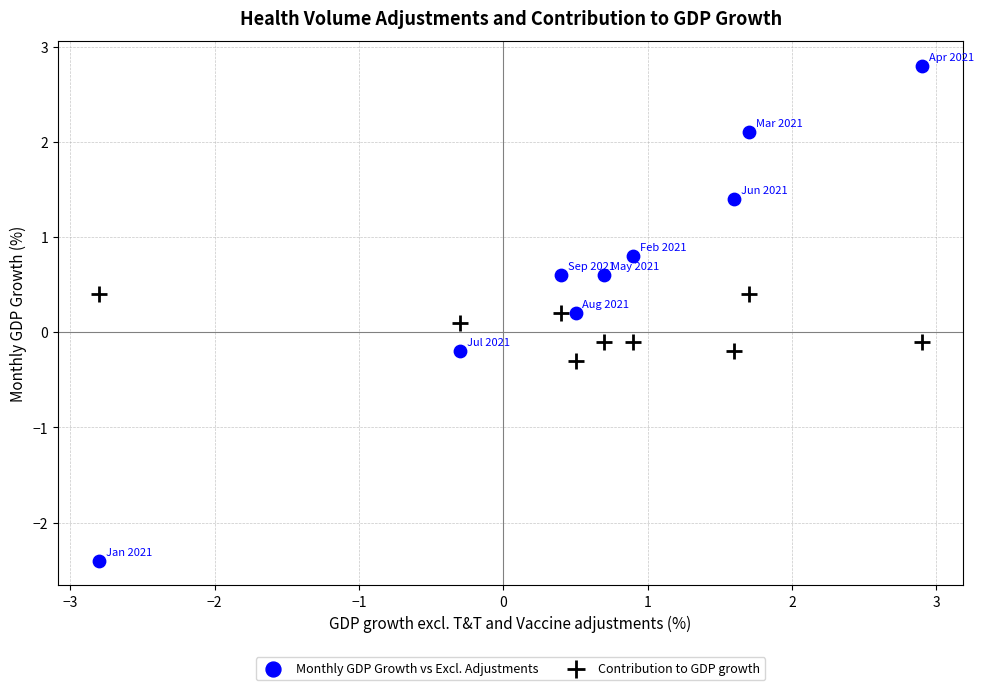

Across all data points, what is the range of Y values (max minus min)?

5.2